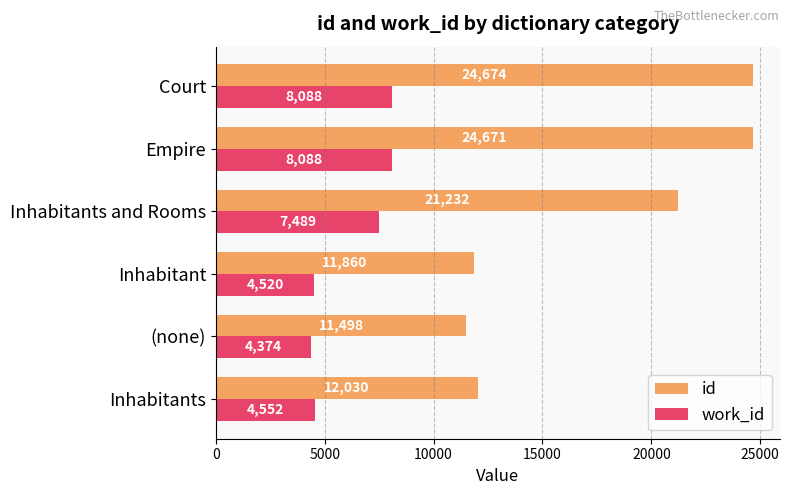

Rank the series by their average value, from highest to lowest.

id, work_id